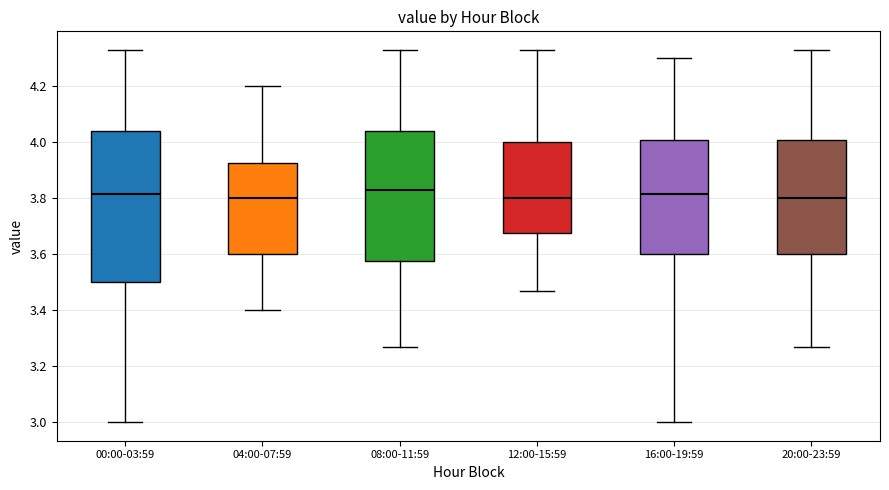

Comparing the boxes themselves (not the whiskers), which one is the tallest?

00:00-03:59